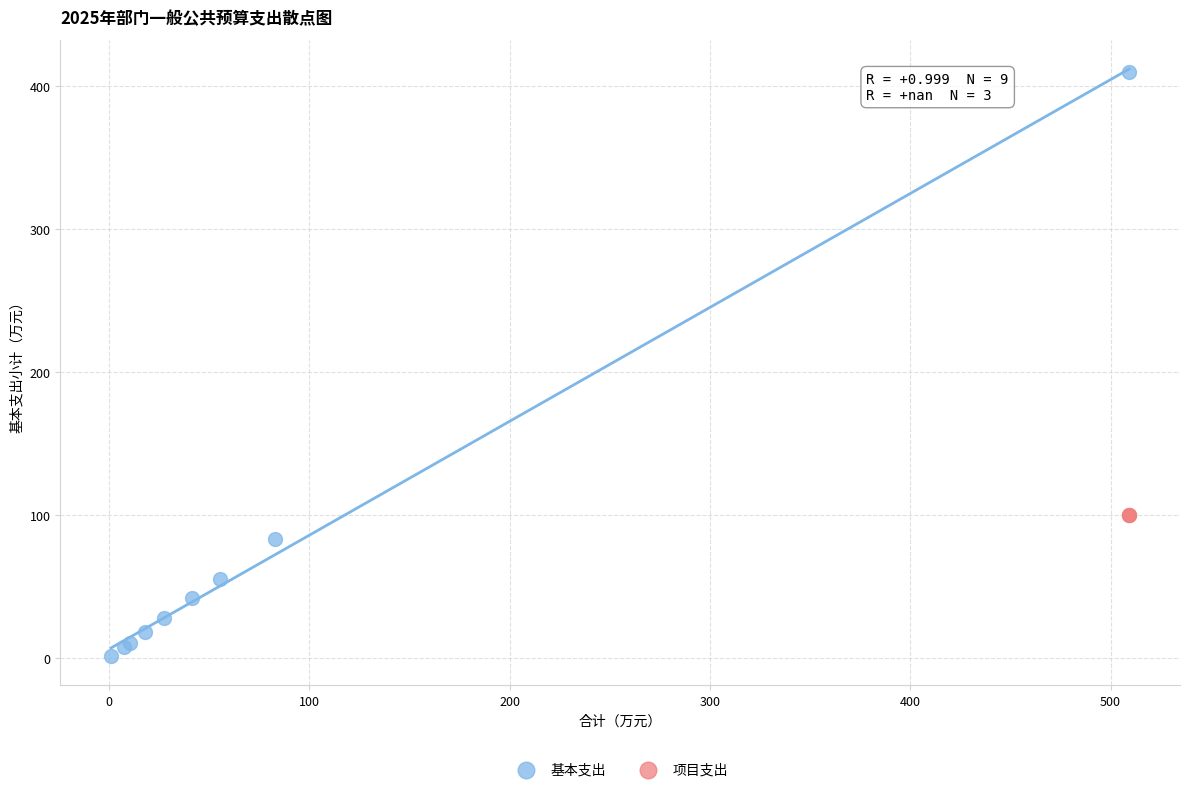

Which series reaches the minimum Y coordinate?

基本支出